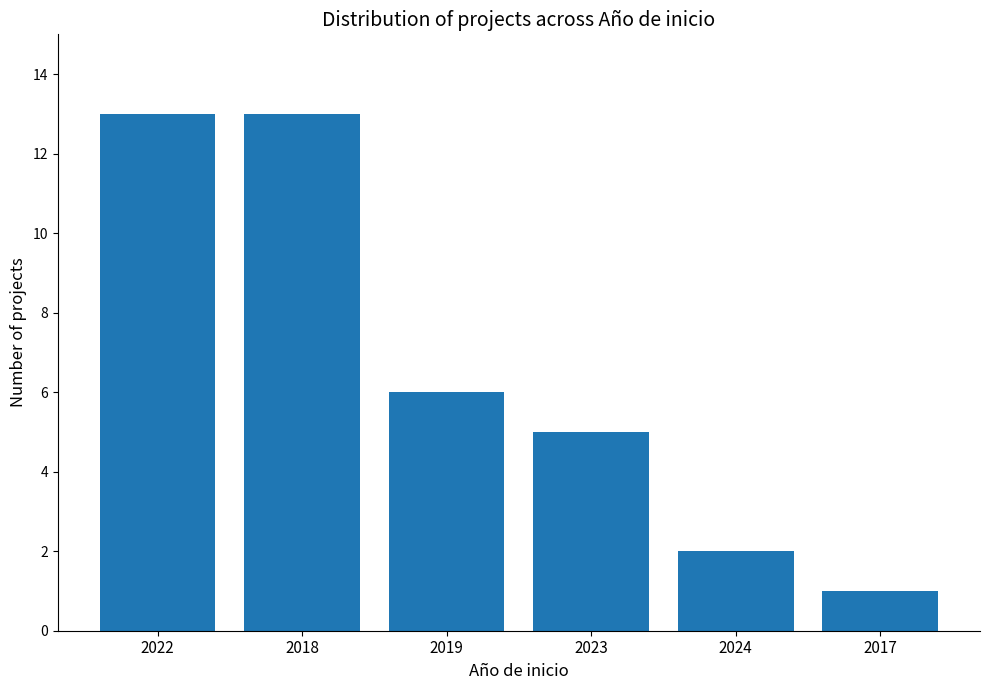

Approximately how many times larger is the value at 2019 compared to 2024?

3.0